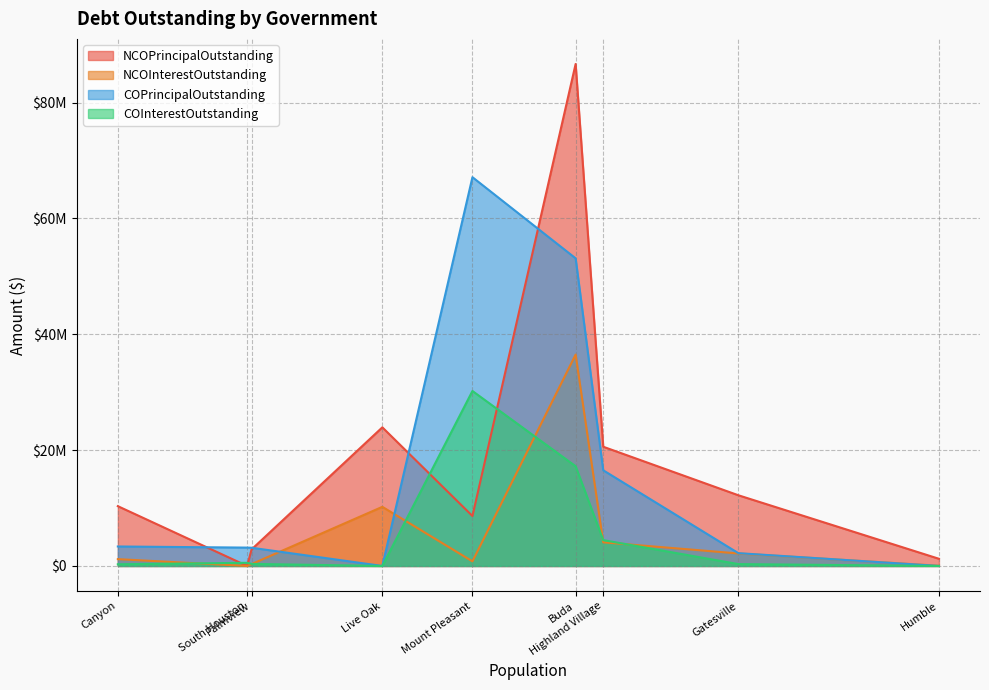

True or false: NCOInterestOutstanding has more than 1 interior local peaks.

True